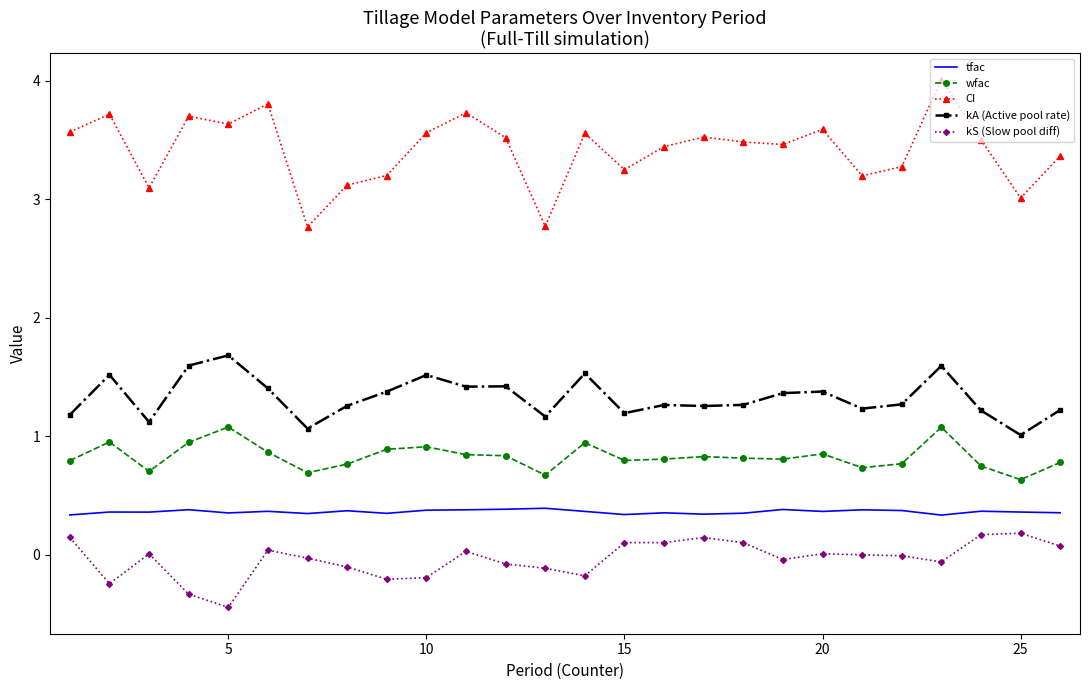

At how many categories does at least one series exceed 0?

26